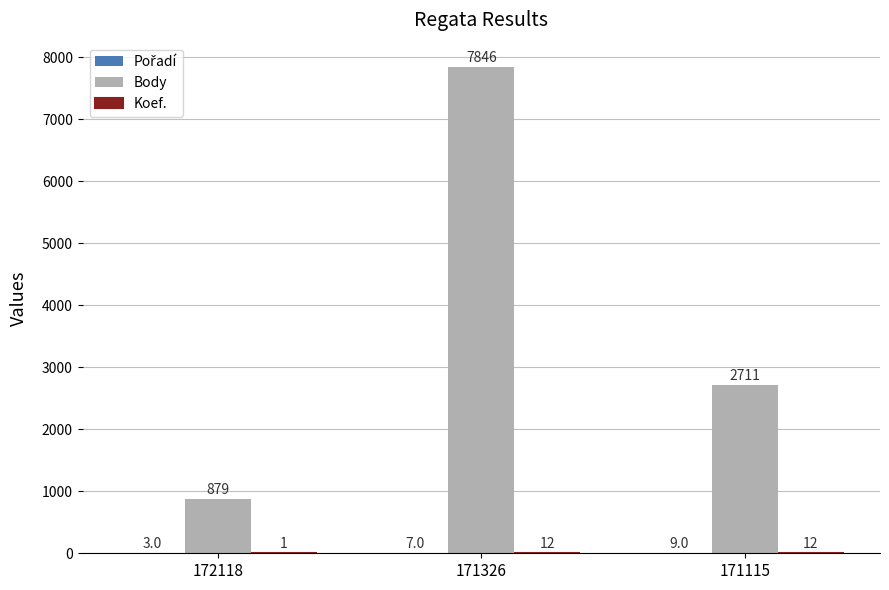

Between 172118 and 171326, which series saw the biggest shift?

Body